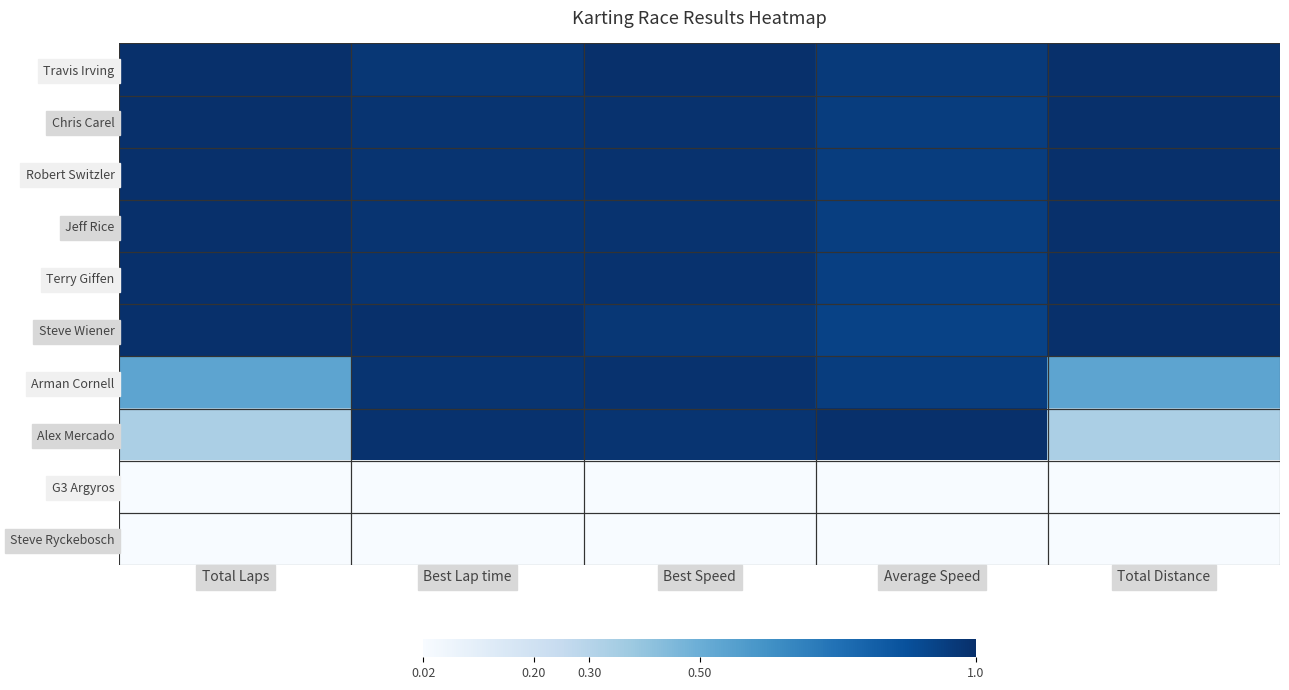

Which series changed the most between Average Speed and Total Distance?

Alex Mercado